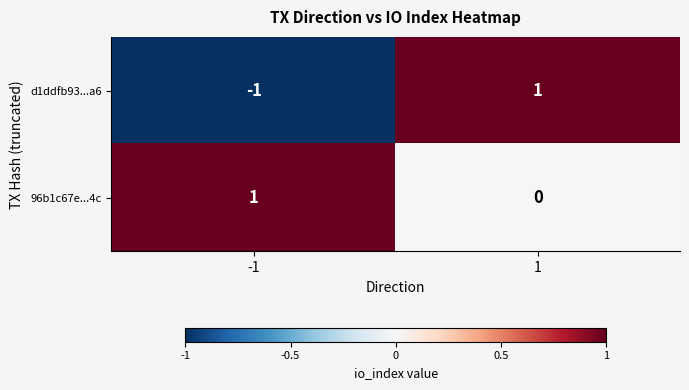

The d1ddfb93...a6 series shows -1 at -1. True or false?

True